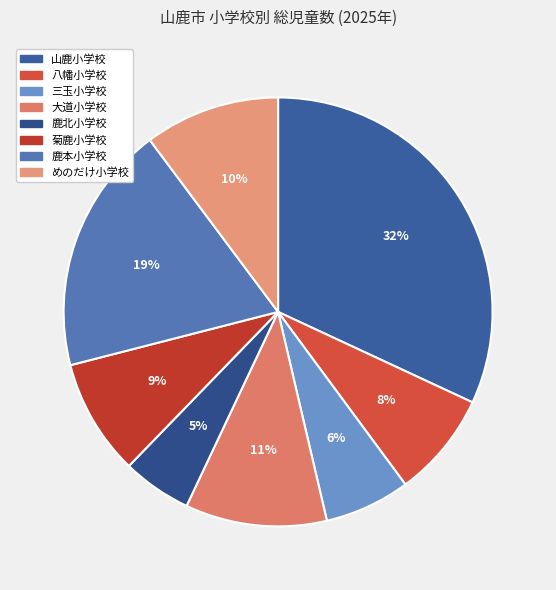

How many segments does this pie chart have?

8